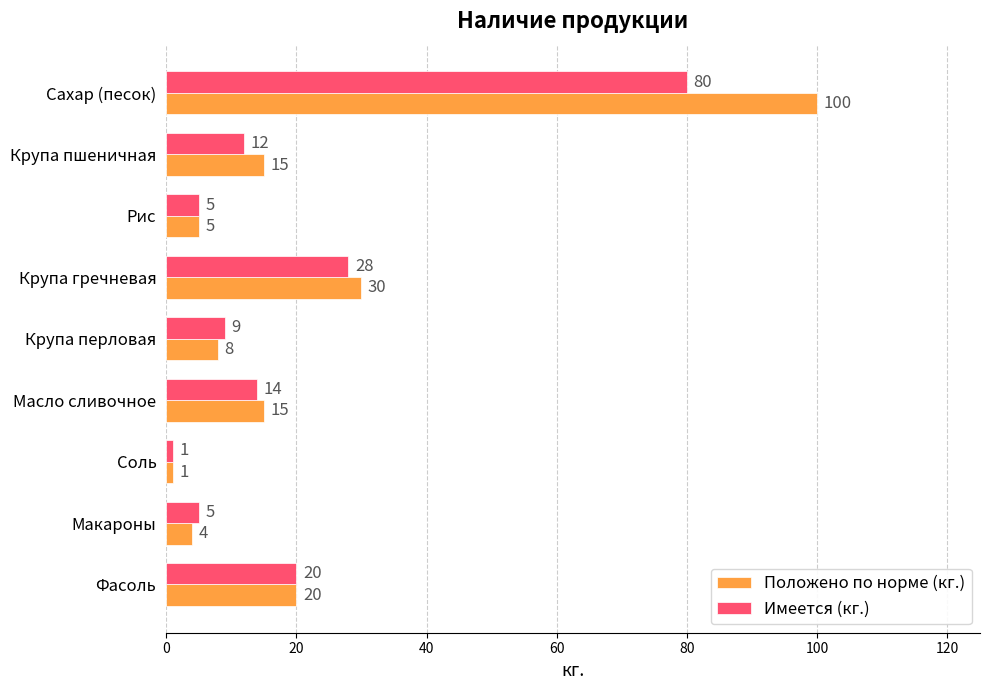

What is the difference between the maximum and minimum values in the Имеется (кг.) series?

79